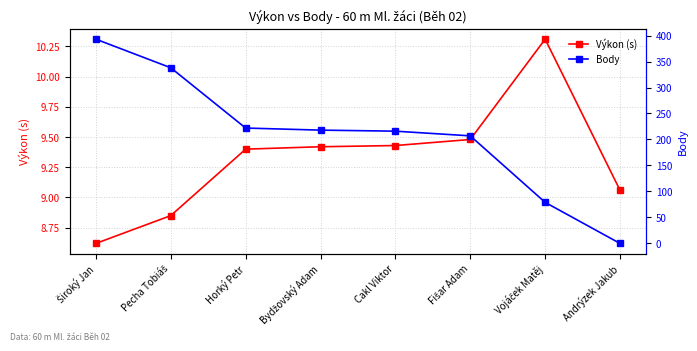

Which series has the widest spread of values?

Body